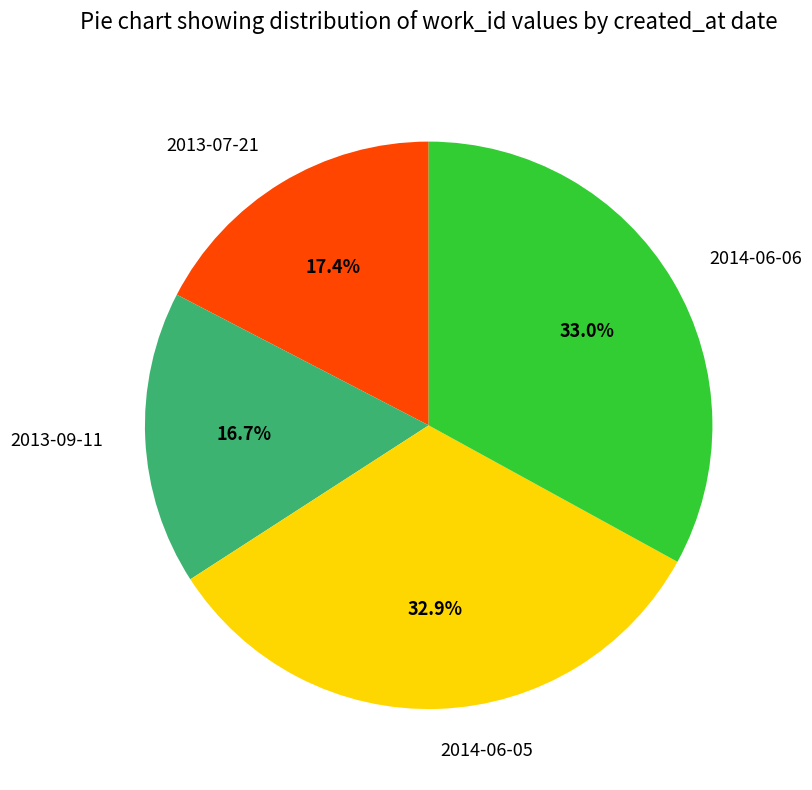

Approximately how many times larger is the value at 2013-09-11 compared to 2013-07-21?

1.0